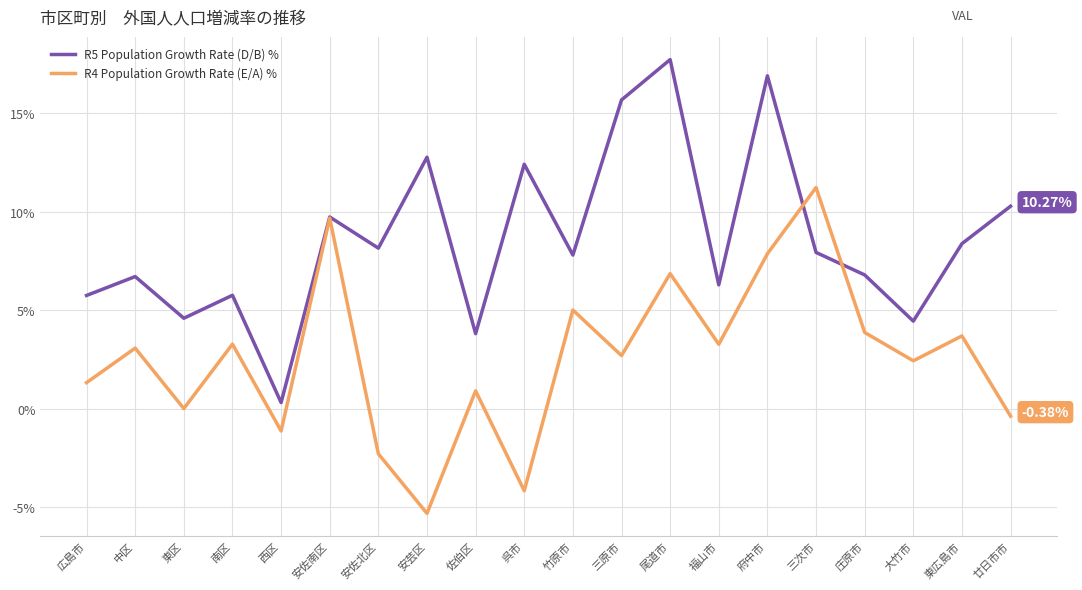

What is the difference between the maximum and minimum values in the R4 Population Growth Rate (E/A) % series?

16.5